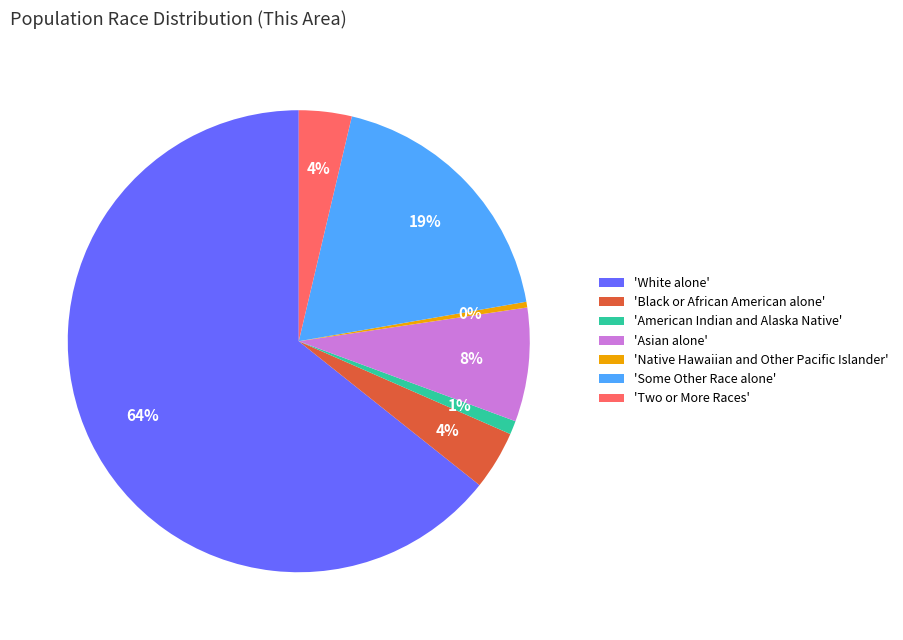

To the nearest percent, what portion does 'American Indian and Alaska Native' represent?

1%